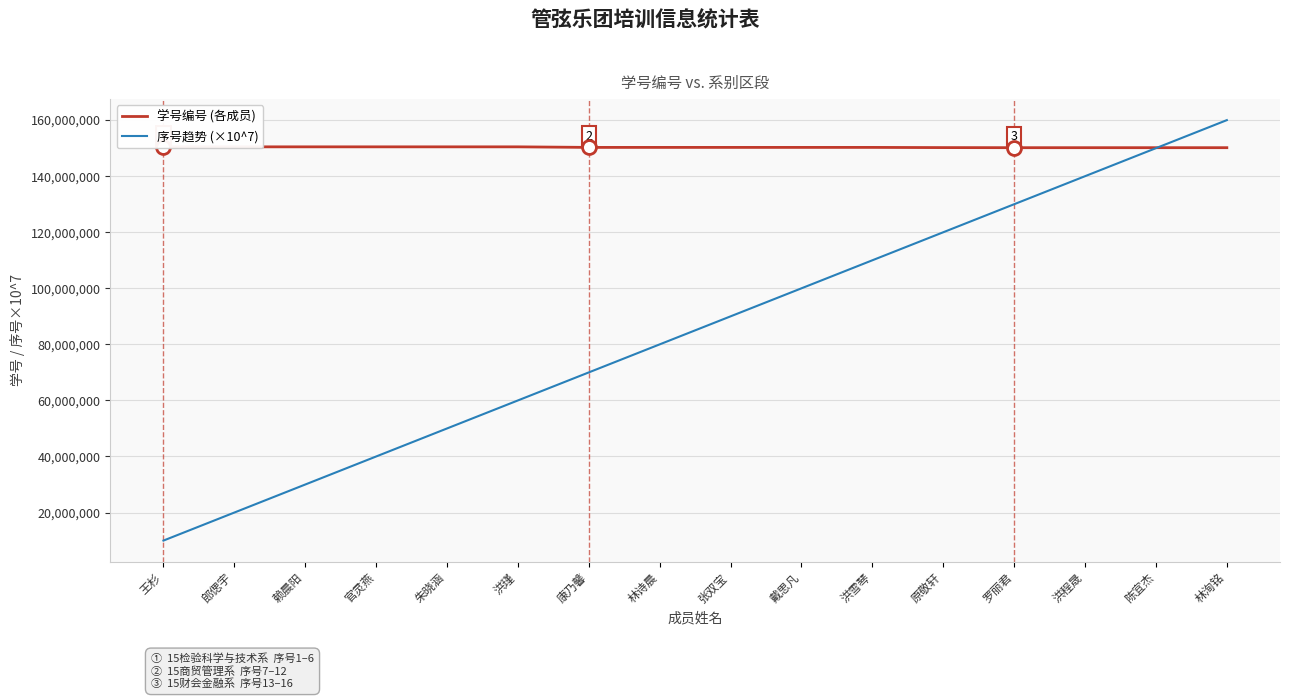

True or false: 学号编号 (各成员) has more than 2 points higher than both neighbors.

True